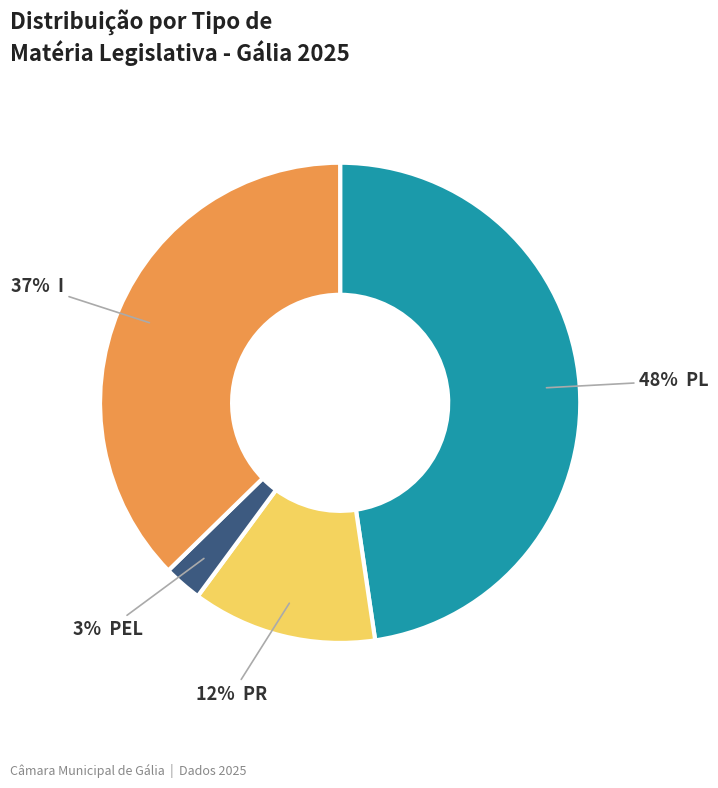

Is there any slice that represents more than half of the pie?

No